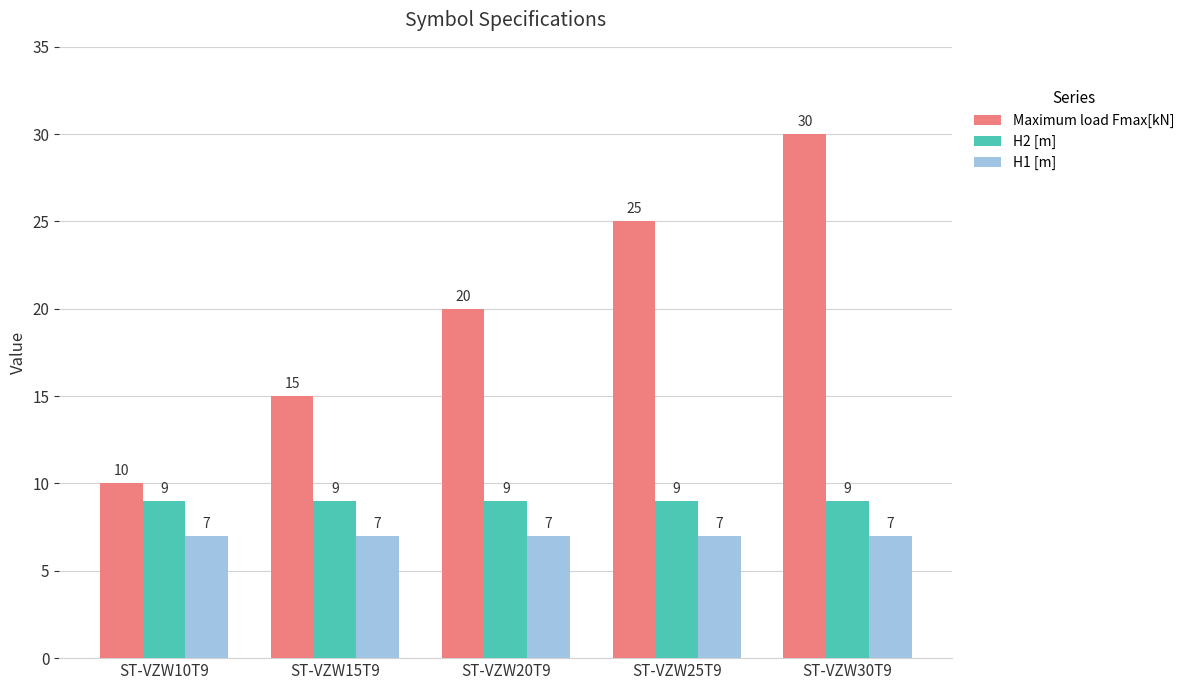

Which series has the largest range (max minus min)?

Maximum load Fmax[kN]